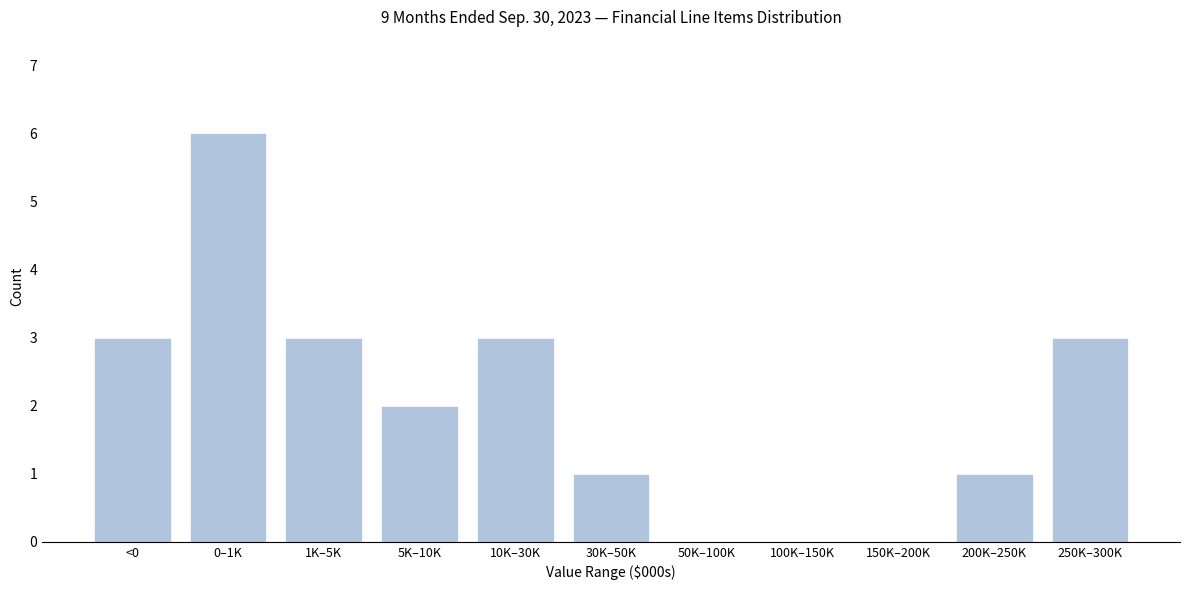

Reading left to right, extract all data points from this chart.

<0=3	0–1K=6	1K–5K=3	5K–10K=2	10K–30K=3	30K–50K=1	50K–100K=0	100K–150K=0	150K–200K=0	200K–250K=1	250K–300K=3